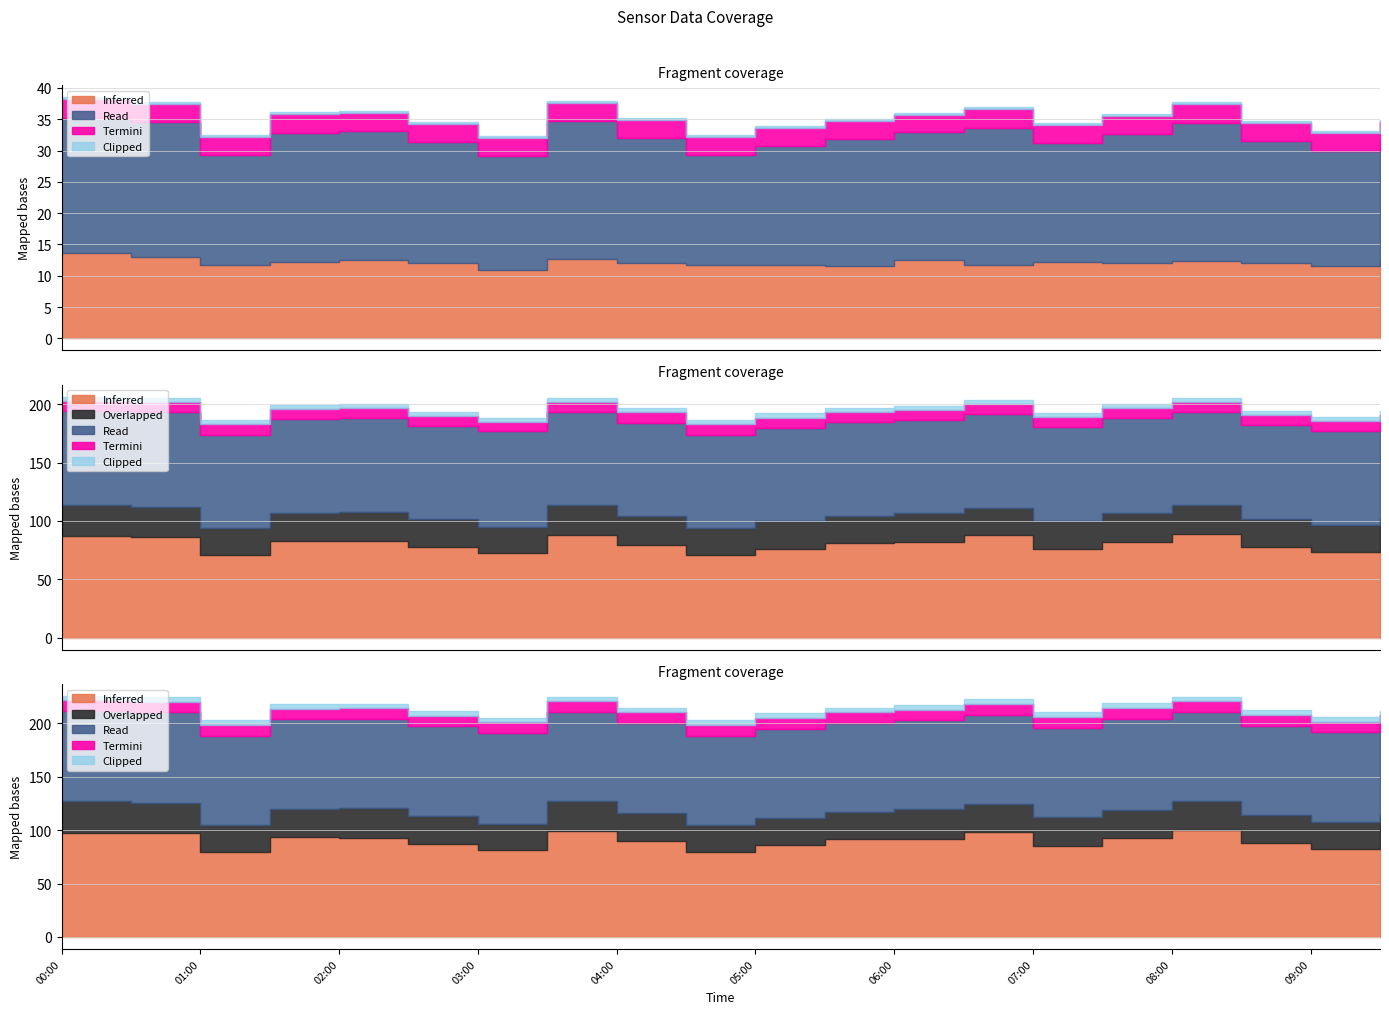

What position from the left is 00:00?

1